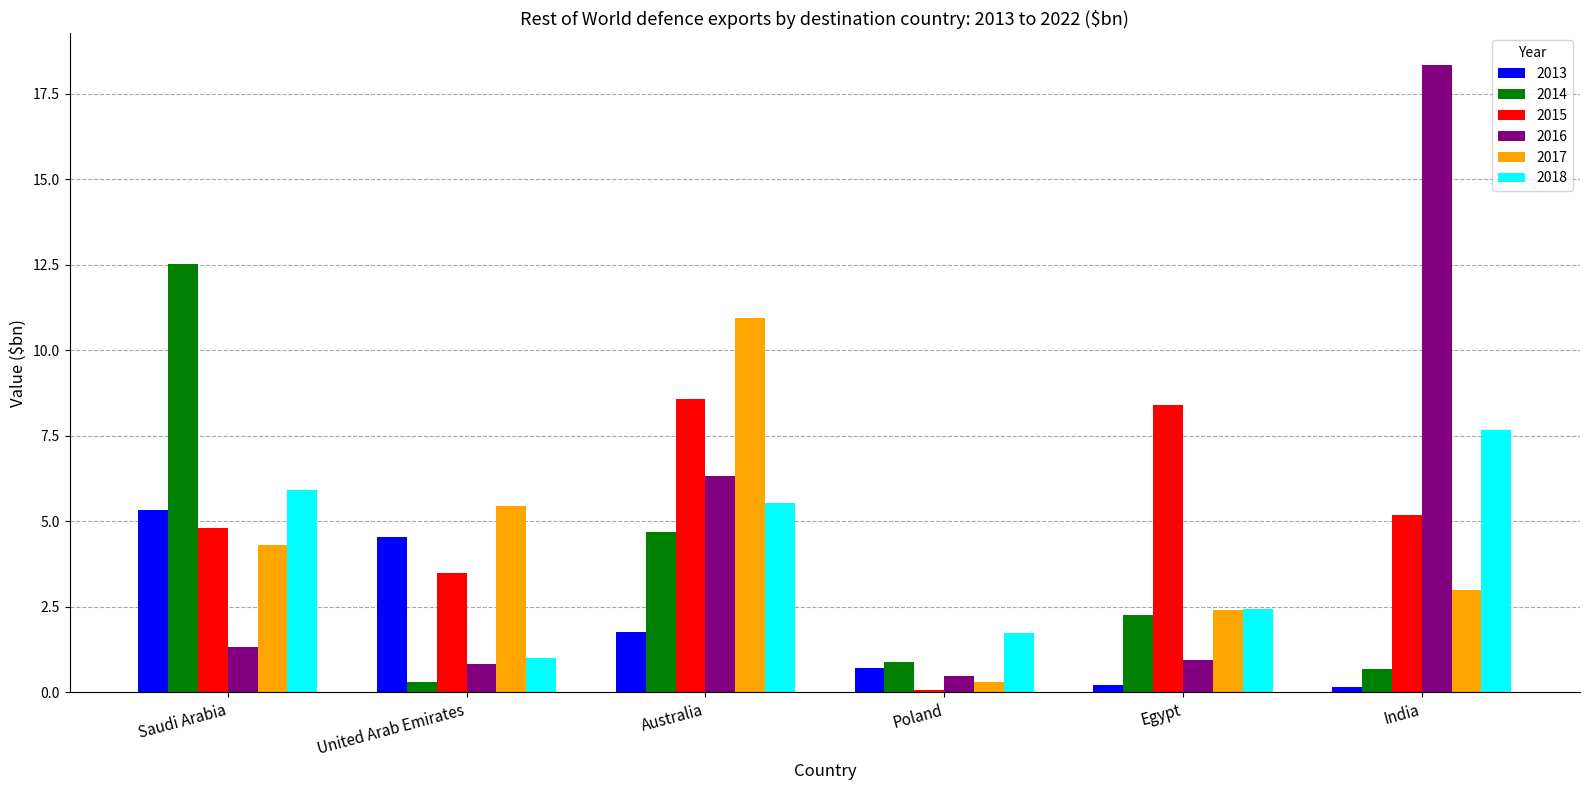

How many series are shown in this chart?

6